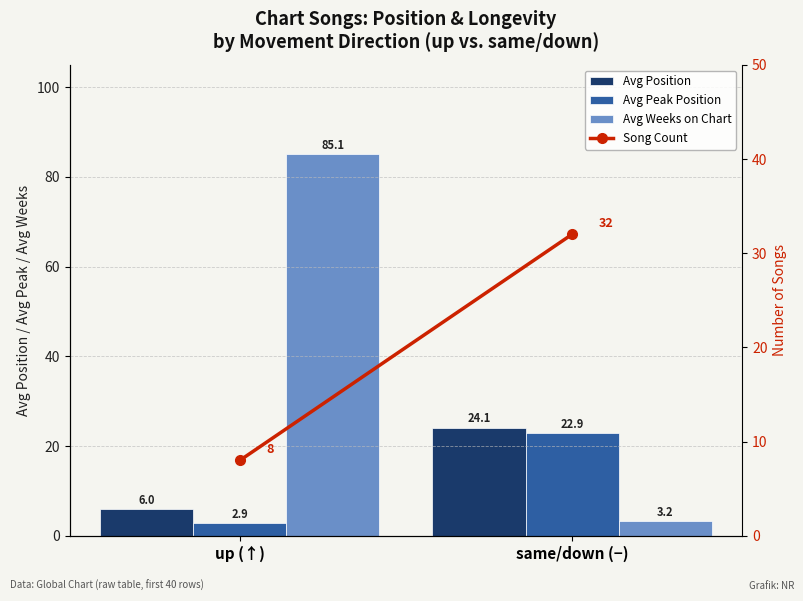

Is it true that Avg Weeks on Chart equals 2.0 at same/down (−)?

False